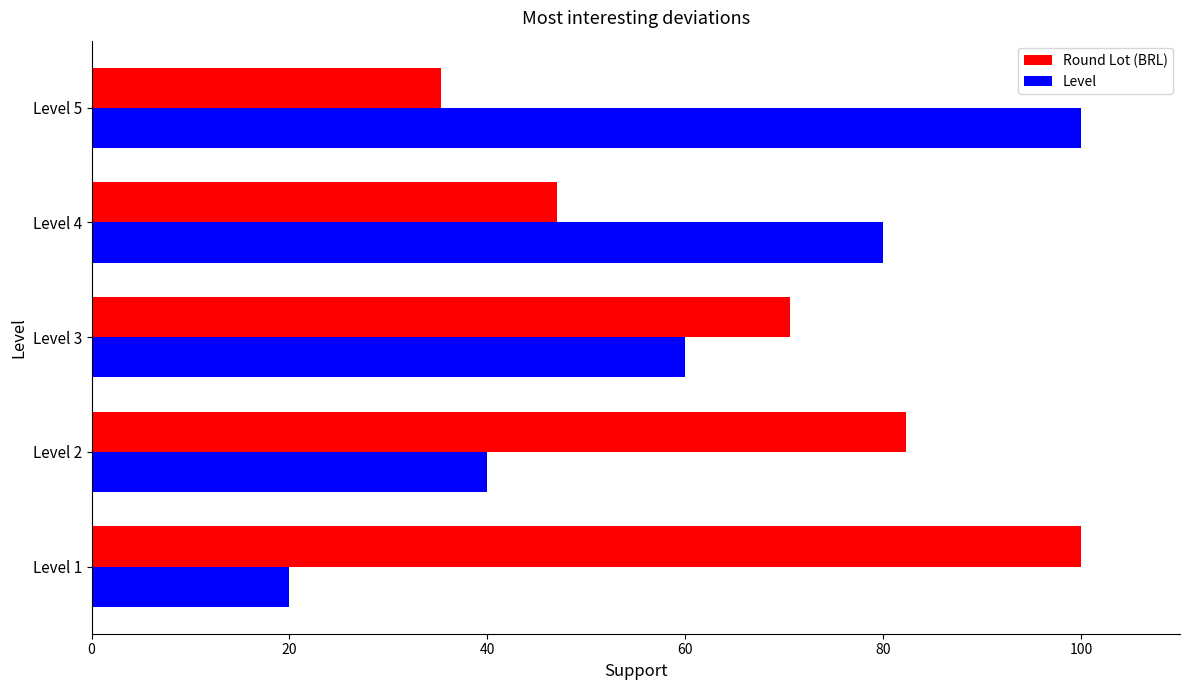

How many values in the Level series are below 60?

2